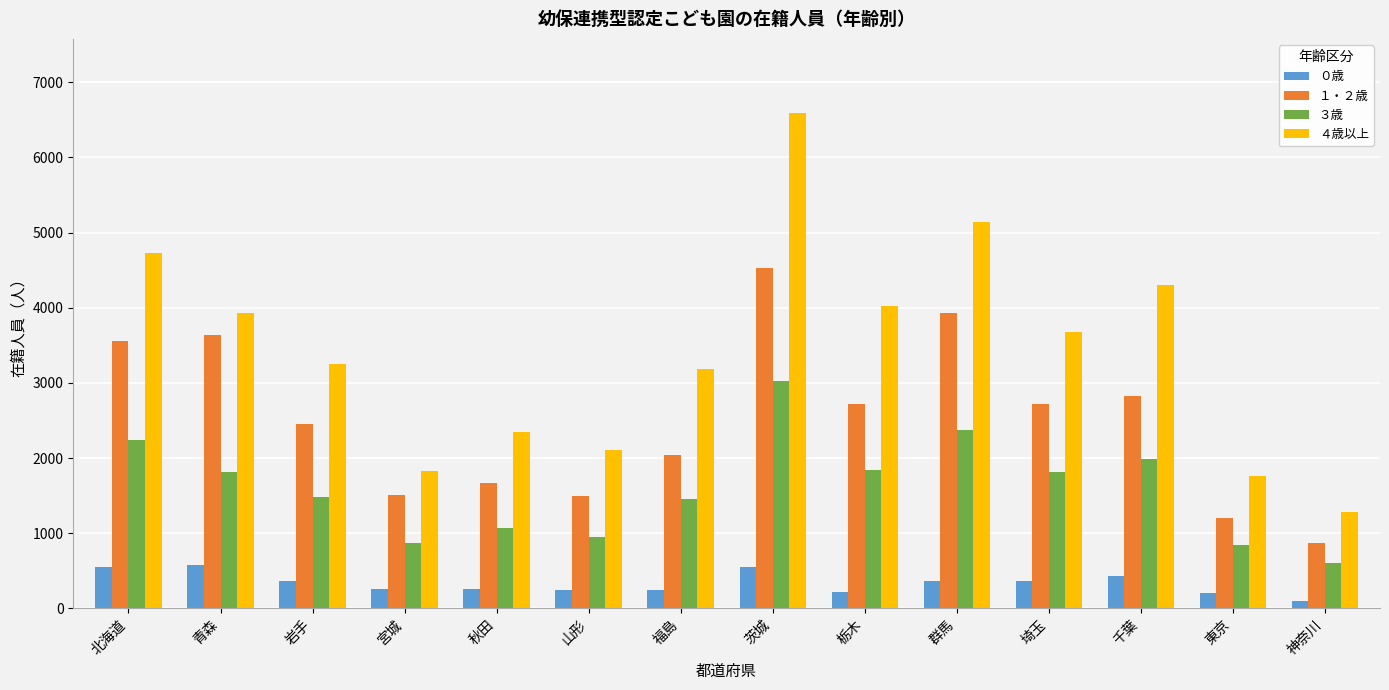

The value of ４歳以上 at 神奈川 is 1938. True or false?

False